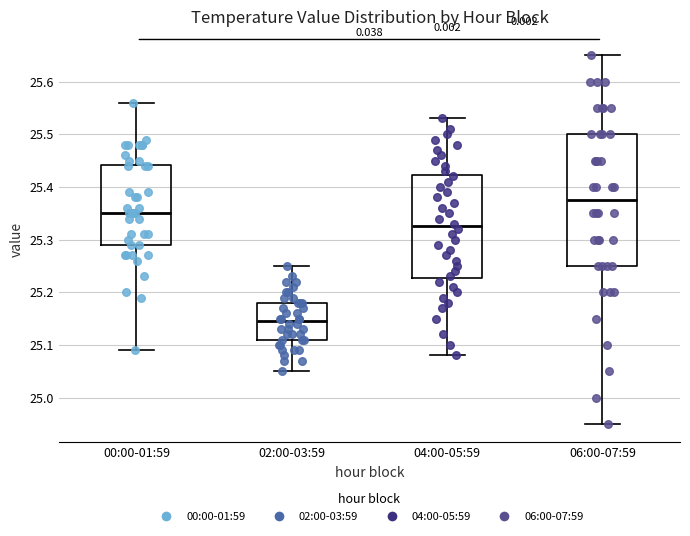

Reading left to right, read every box against the y-axis: the position of its median line, the range the box covers, and the ends of its whiskers. The values are not printed on the chart, so give them approximately, as read against the axis.

00:00-01:59: median 25.35, box 25.29 to 25.44, whiskers 25.09 to 25.56
02:00-03:59: median 25.15, box 25.11 to 25.18, whiskers 25.05 to 25.25
04:00-05:59: median 25.33, box 25.23 to 25.42, whiskers 25.08 to 25.53
06:00-07:59: median 25.38, box 25.25 to 25.50, whiskers 24.95 to 25.65